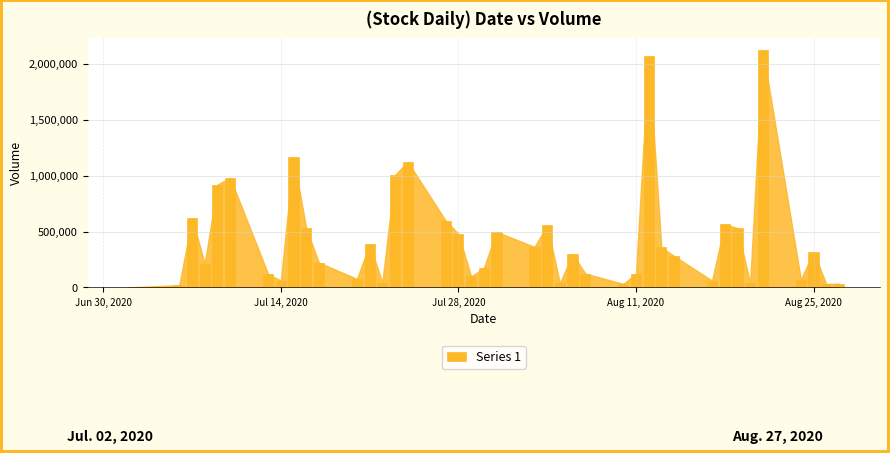

What is the value of the 4th bar from the left?

212600